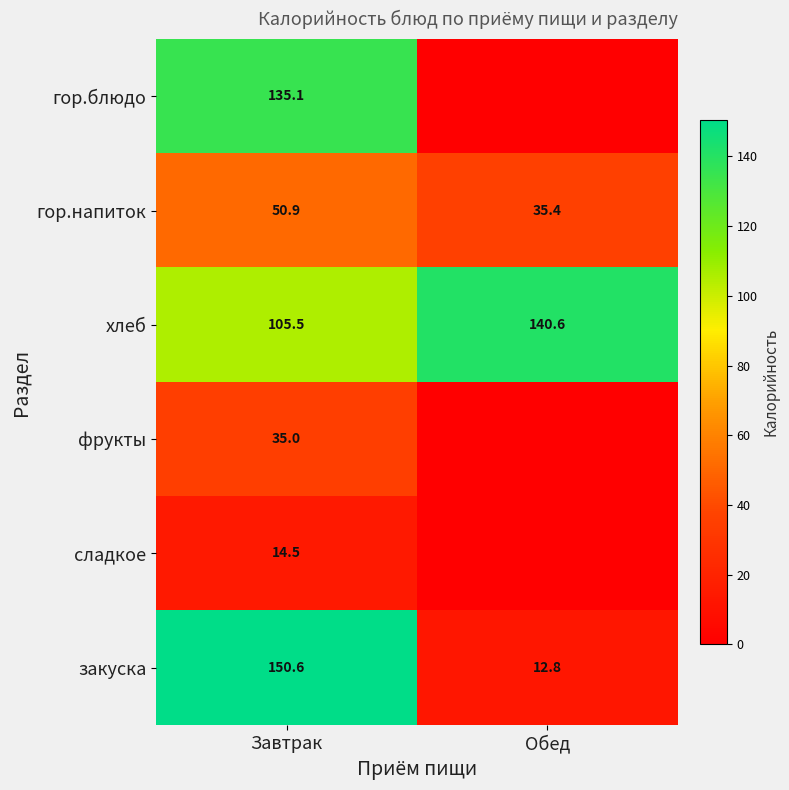

What is the approximate value of хлеб at Завтрак?

105.5